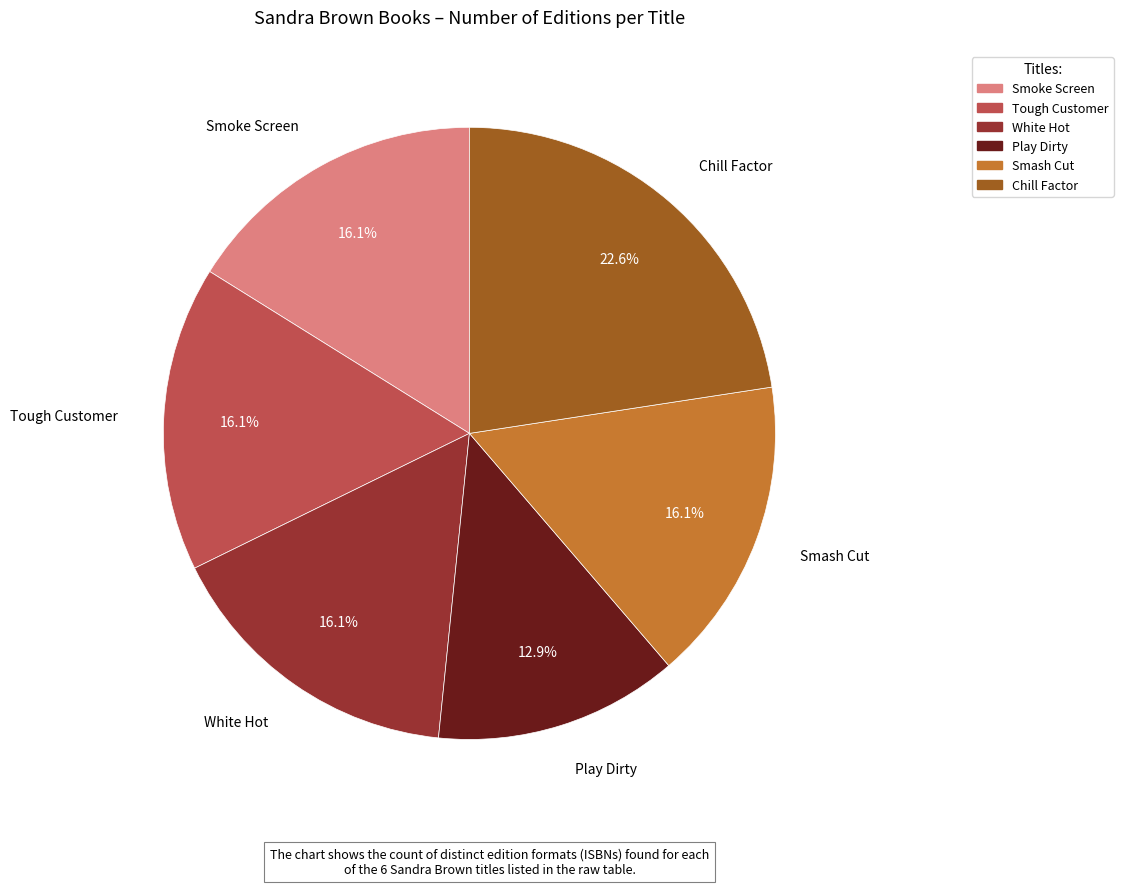

Is it true that Smash Cut is 16% of the pie?

True